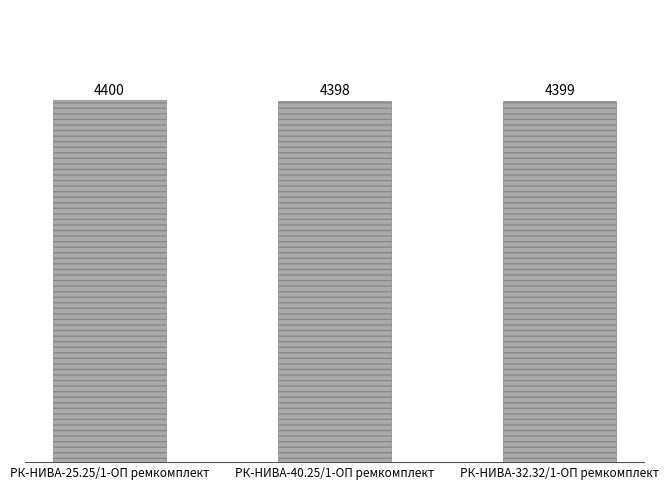

Count the values in the range 4398 to 4400.

3